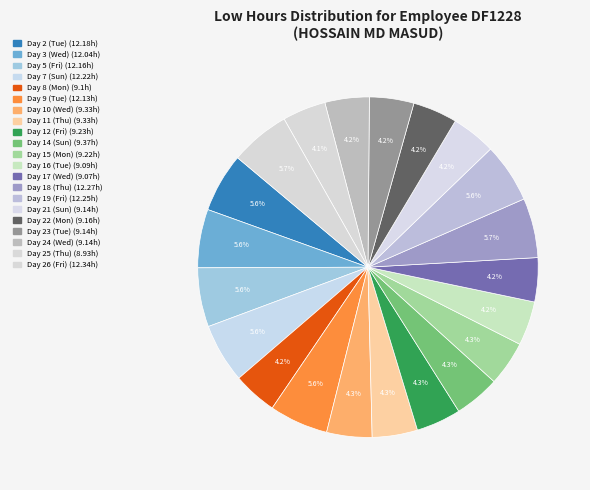

True or false: Day 7 (Sun) accounts for 20% of the total.

False